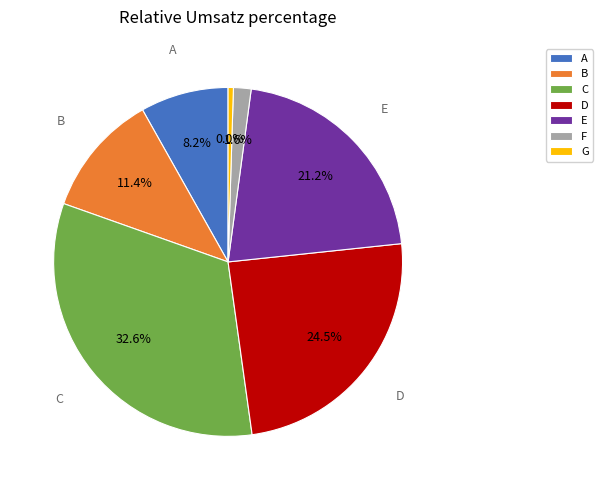

Count the number of slices in the pie.

7